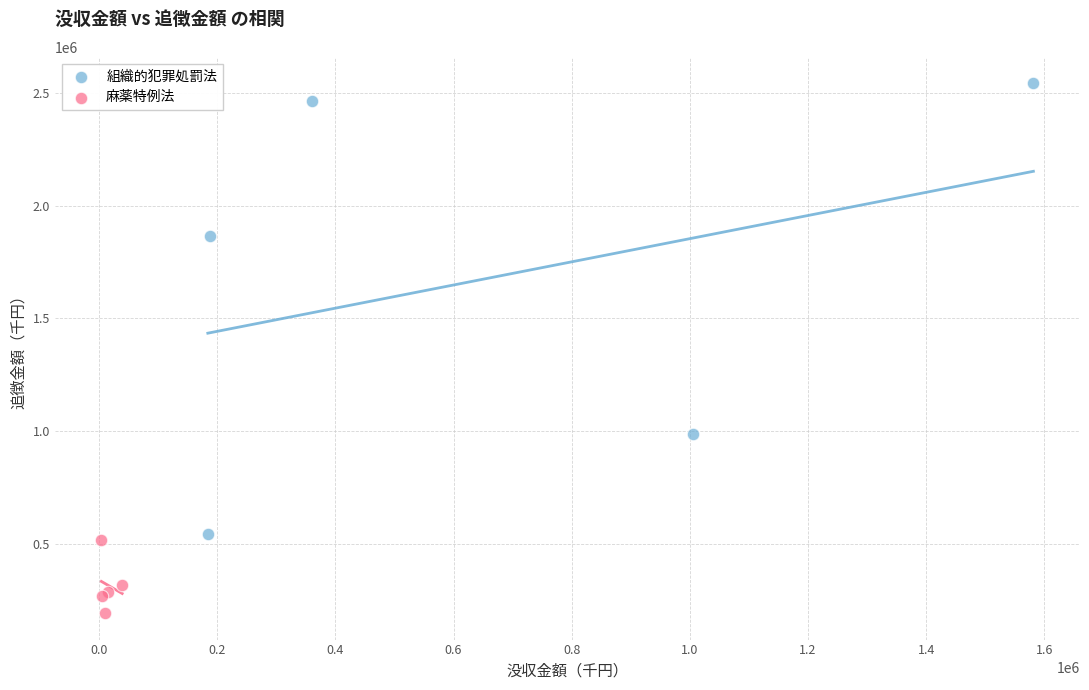

Which series reaches the minimum Y coordinate?

麻薬特例法